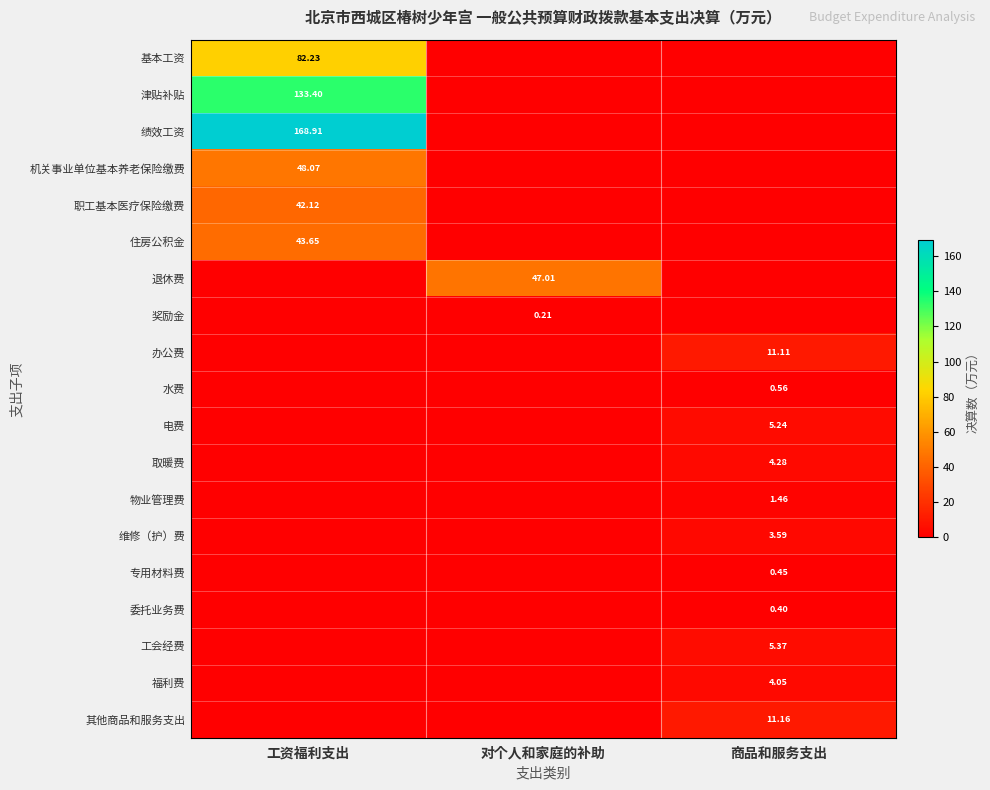

The 津贴补贴 series shows 79.9 at 工资福利支出. True or false?

False